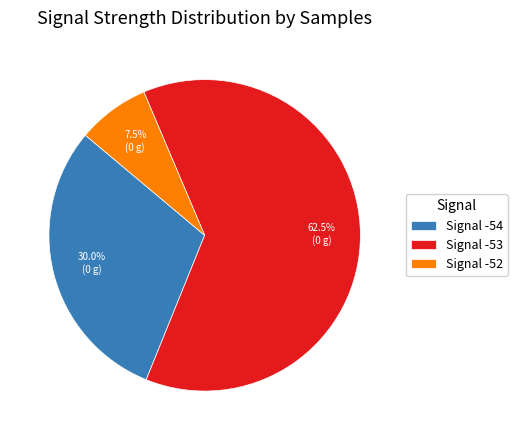

Does Signal -53 account for over 50% of the chart?

Yes